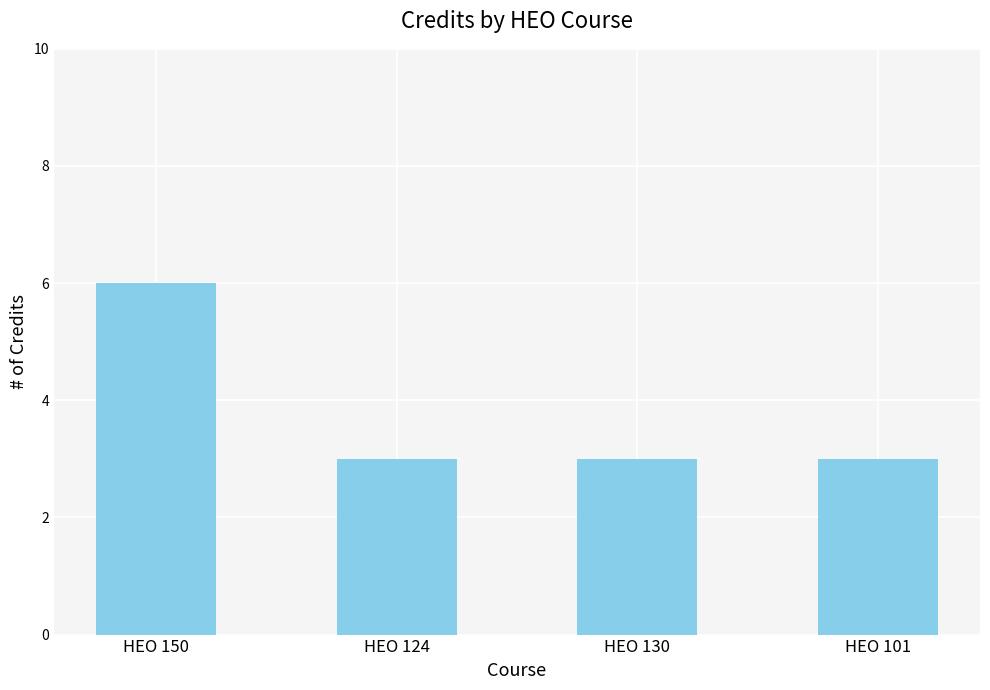

Which category has the highest value across all series?

HEO 150